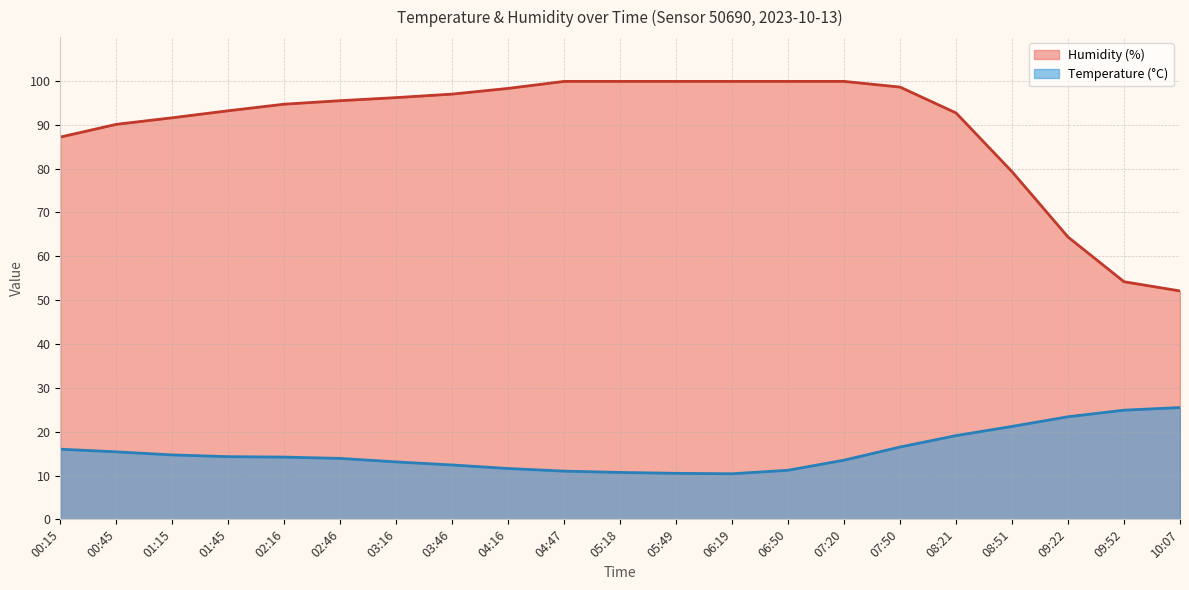

True or false: Humidity (%) and Temperature (°C) cross at least once.

False